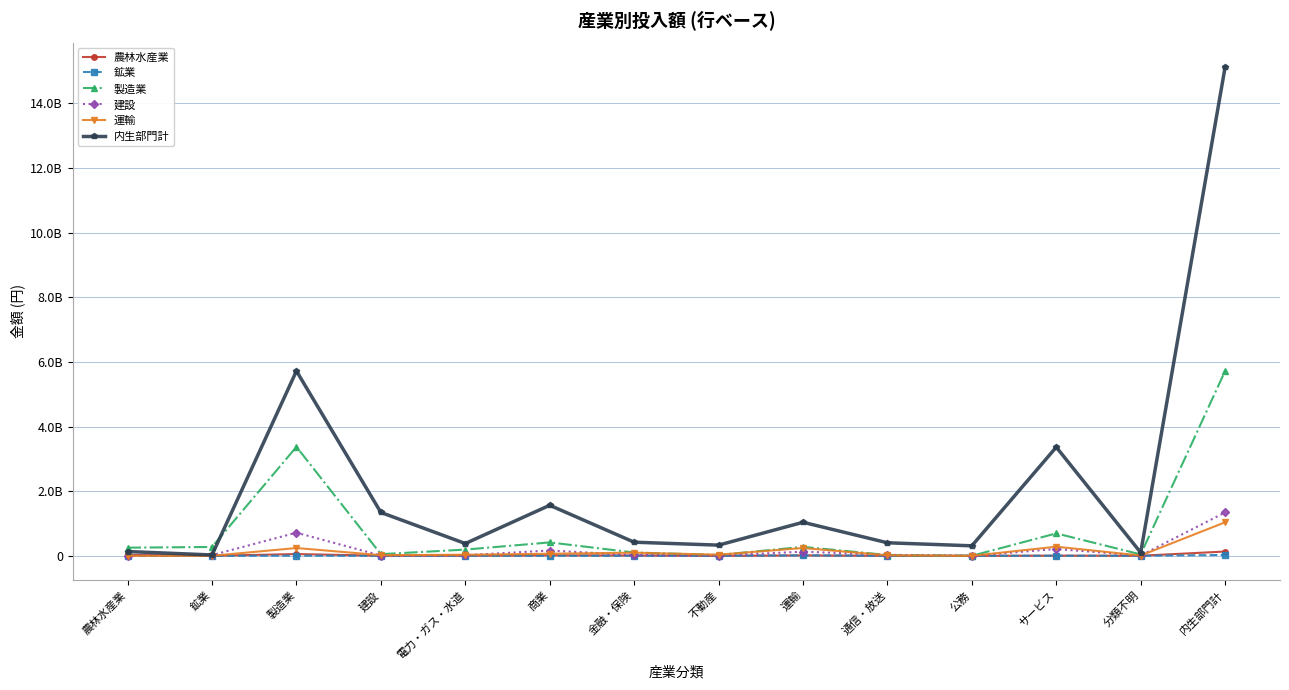

Where is the first local minimum for 鉱業?

建設